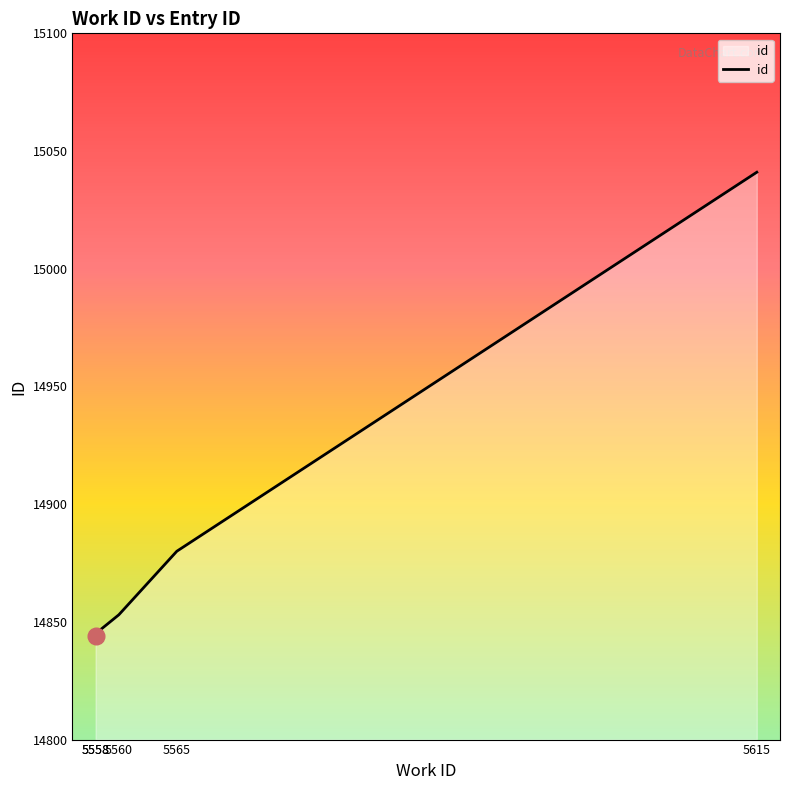

Which has a higher value, 5558 or 5558?

5558